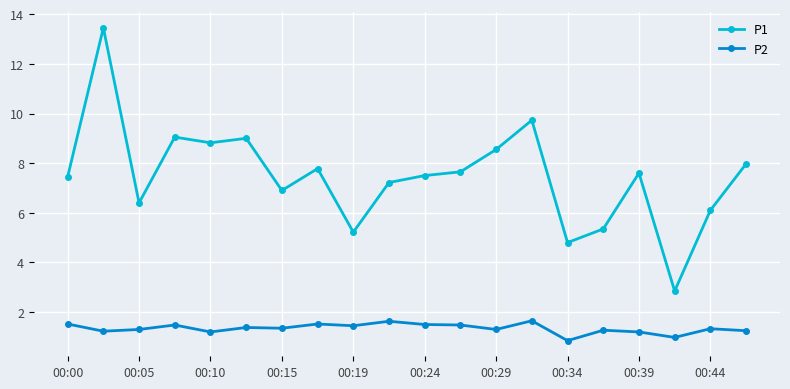

True or false: P1 and P2 cross at least once.

False